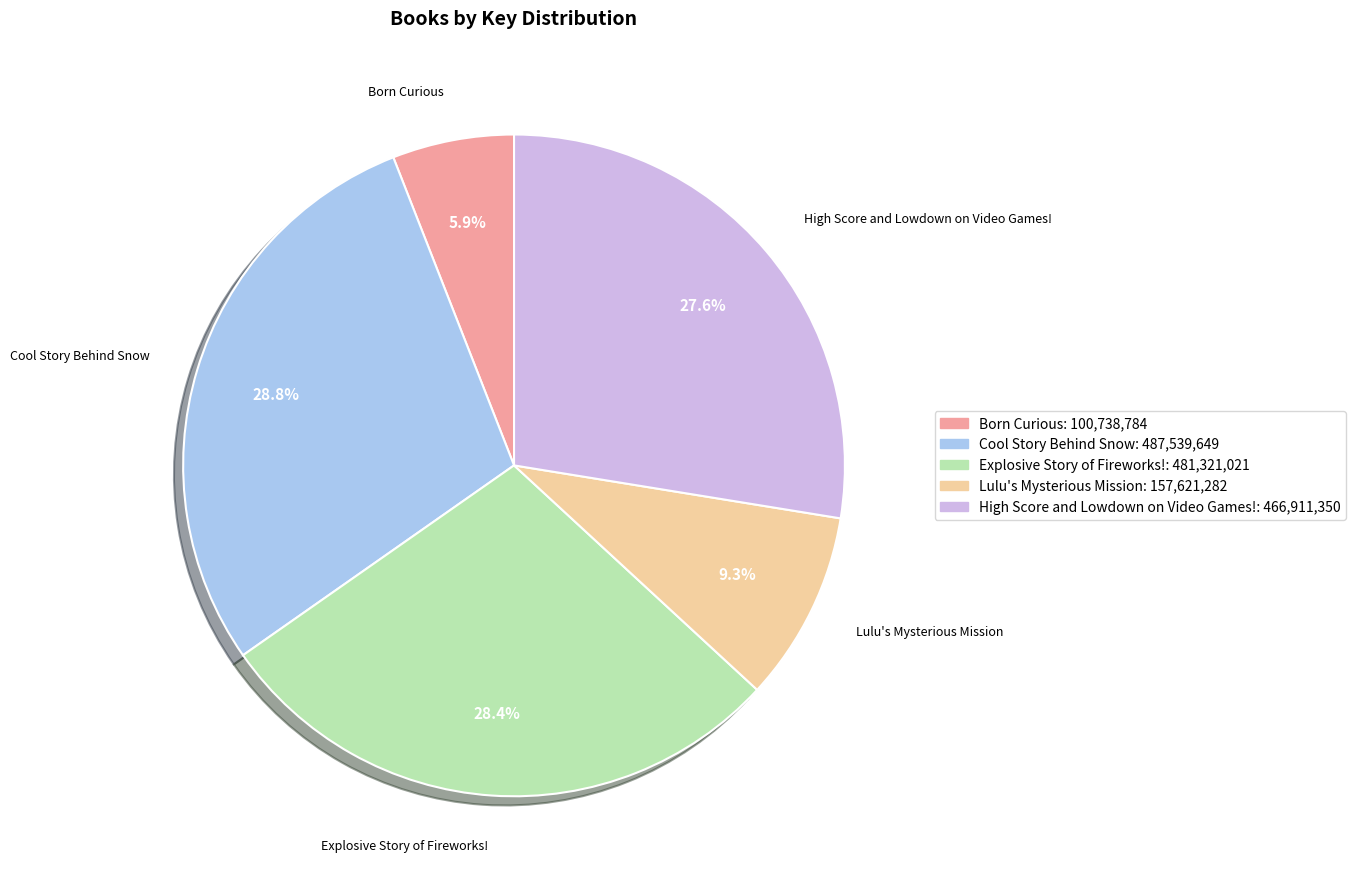

To the nearest percent, what percentage of the pie is Born Curious?

6%